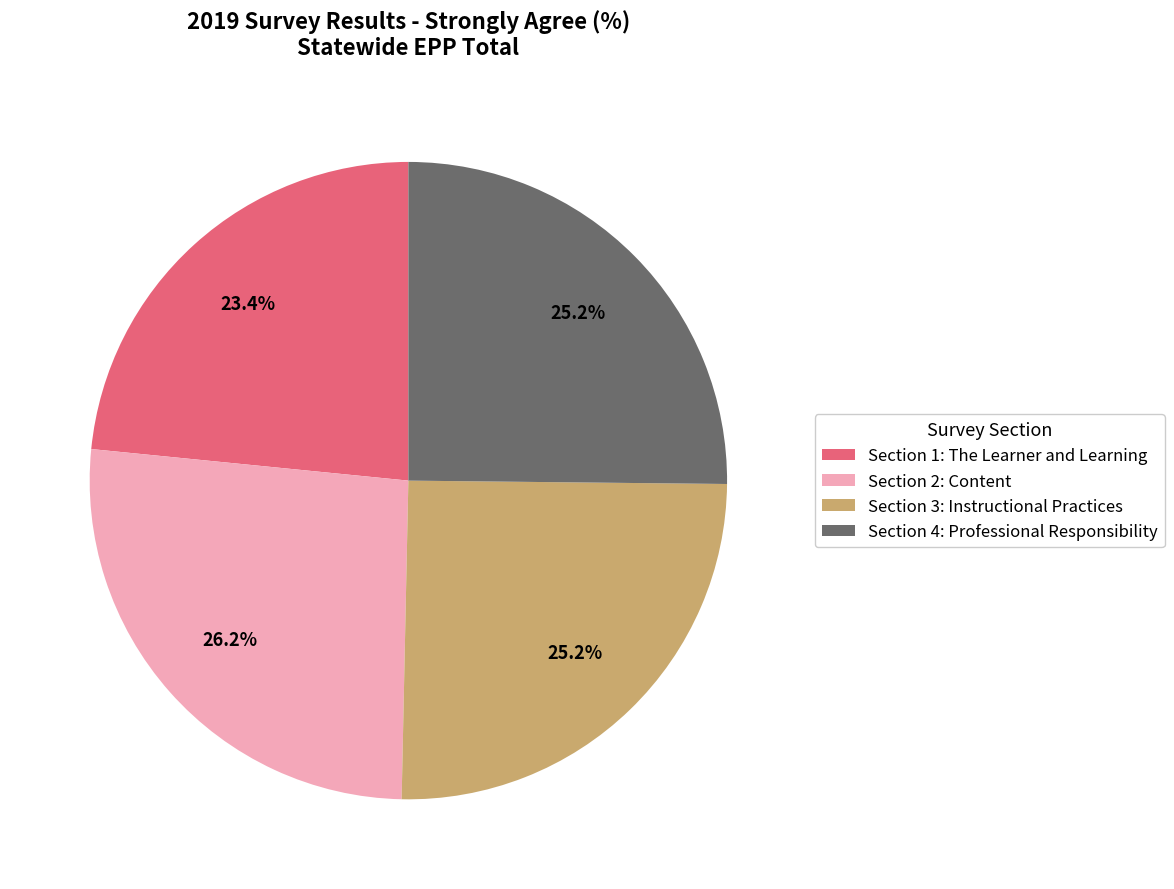

Is Section 1: The Learner and Learning the majority of the pie?

No